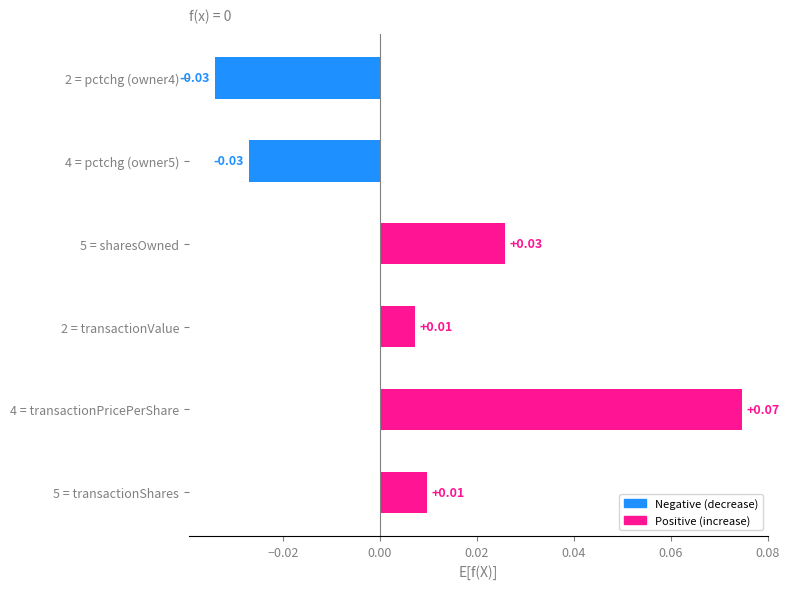

Which has a higher value, 2 = pctchg (owner4) or 4 = transactionPricePerShare?

4 = transactionPricePerShare